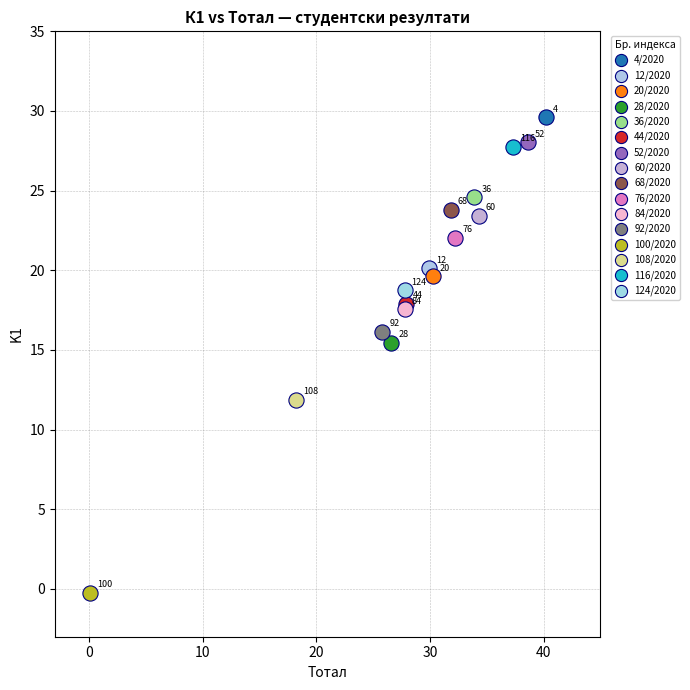

What are all the series names shown in the legend?

4/2020, 12/2020, 20/2020, 28/2020, 36/2020, 44/2020, 52/2020, 60/2020, 68/2020, 76/2020, 84/2020, 92/2020, 100/2020, 108/2020, 116/2020, 124/2020